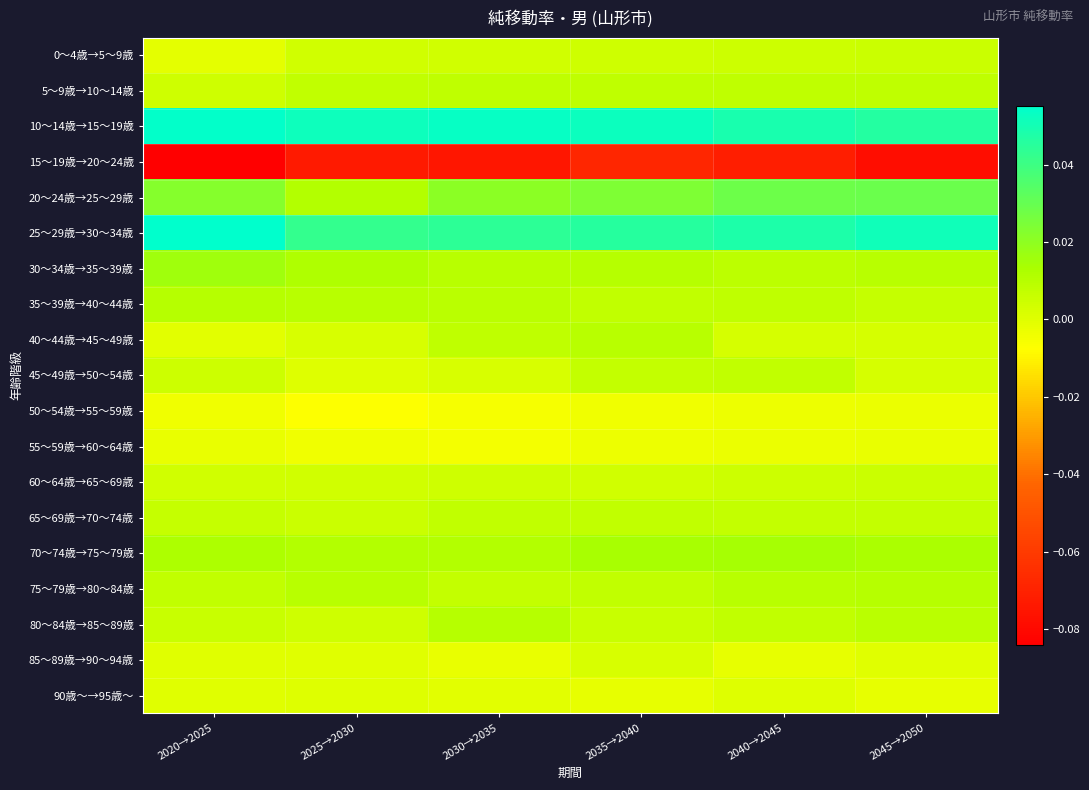

What is the total value across all series at 2045→2050?

0.1